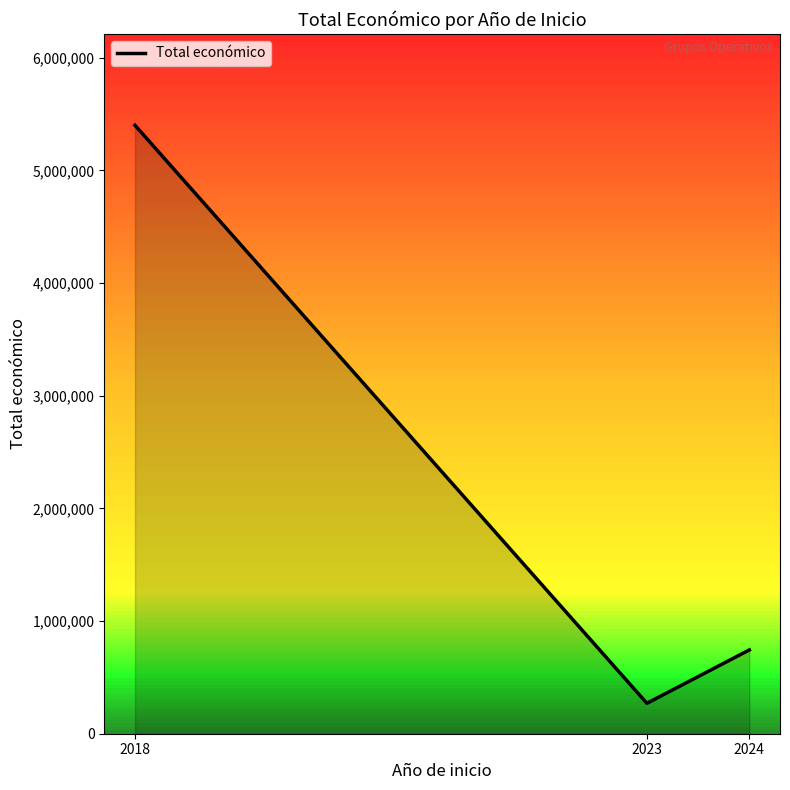

Which category has the lowest value across all series?

2023